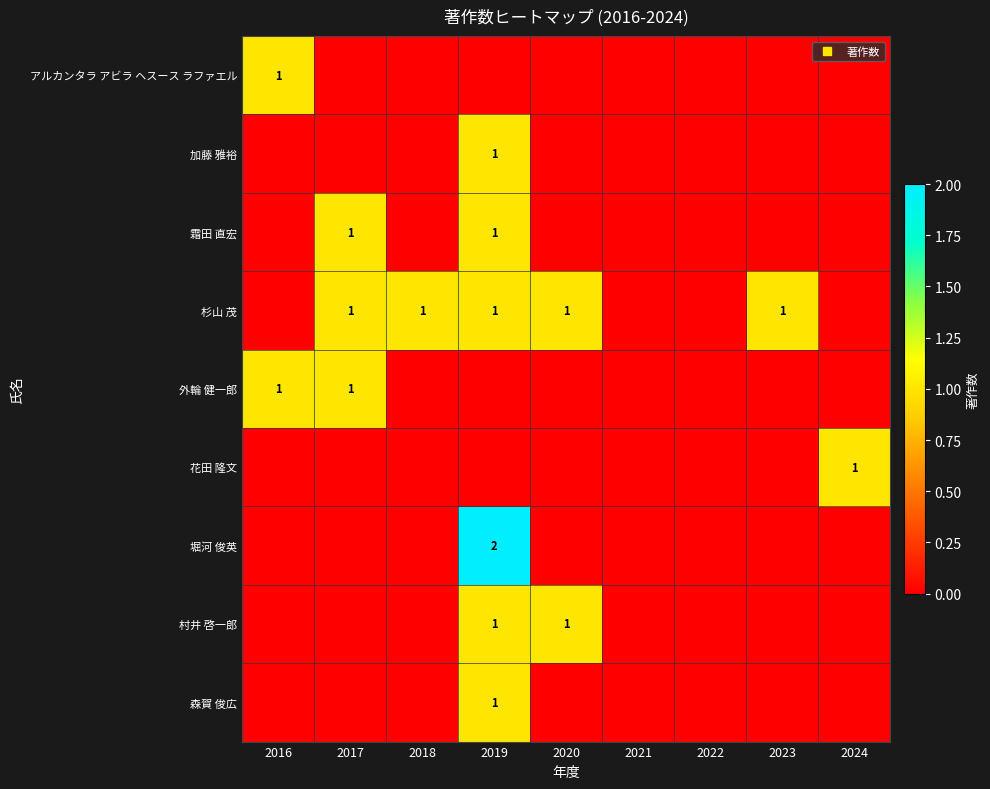

What is the difference between the highest and lowest values at 2023?

1